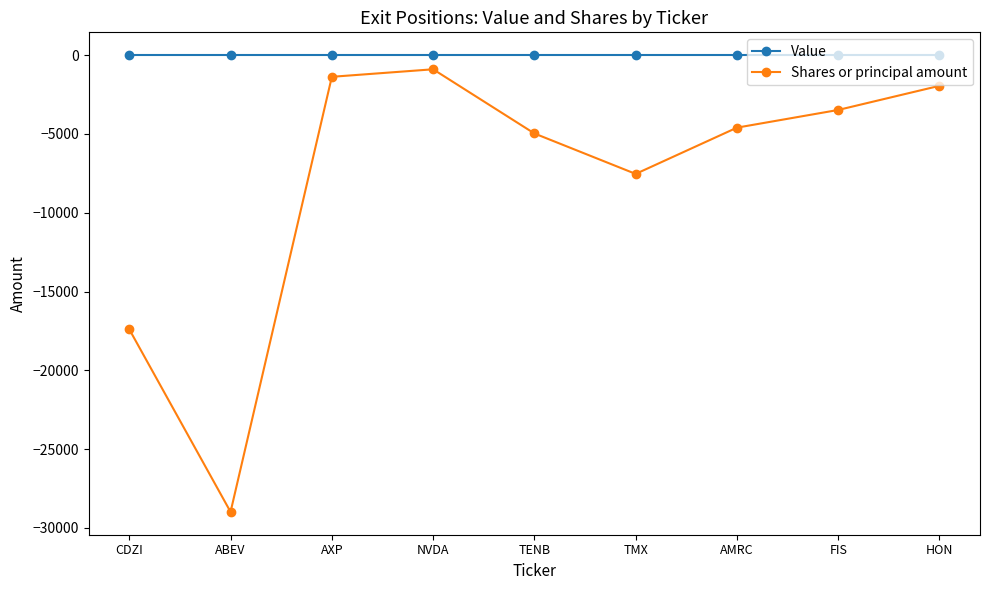

Is the value of Value at HON greater than the value of Shares or principal amount at TMX?

Yes